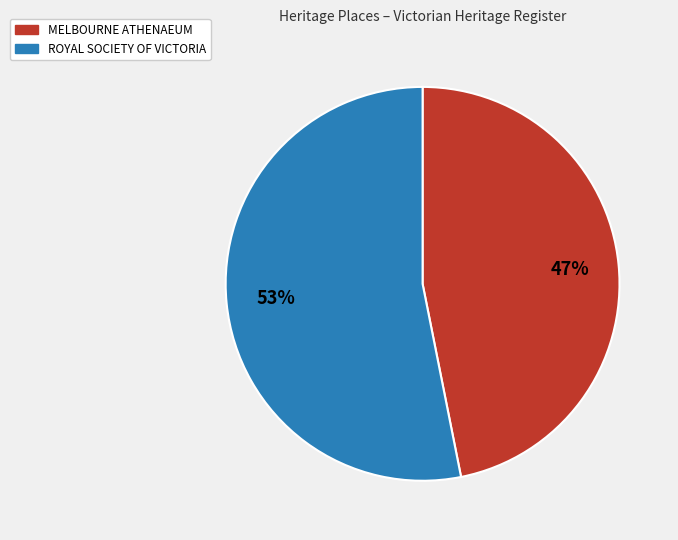

What percentage is the MELBOURNE ATHENAEUM slice, to the nearest percent?

47%